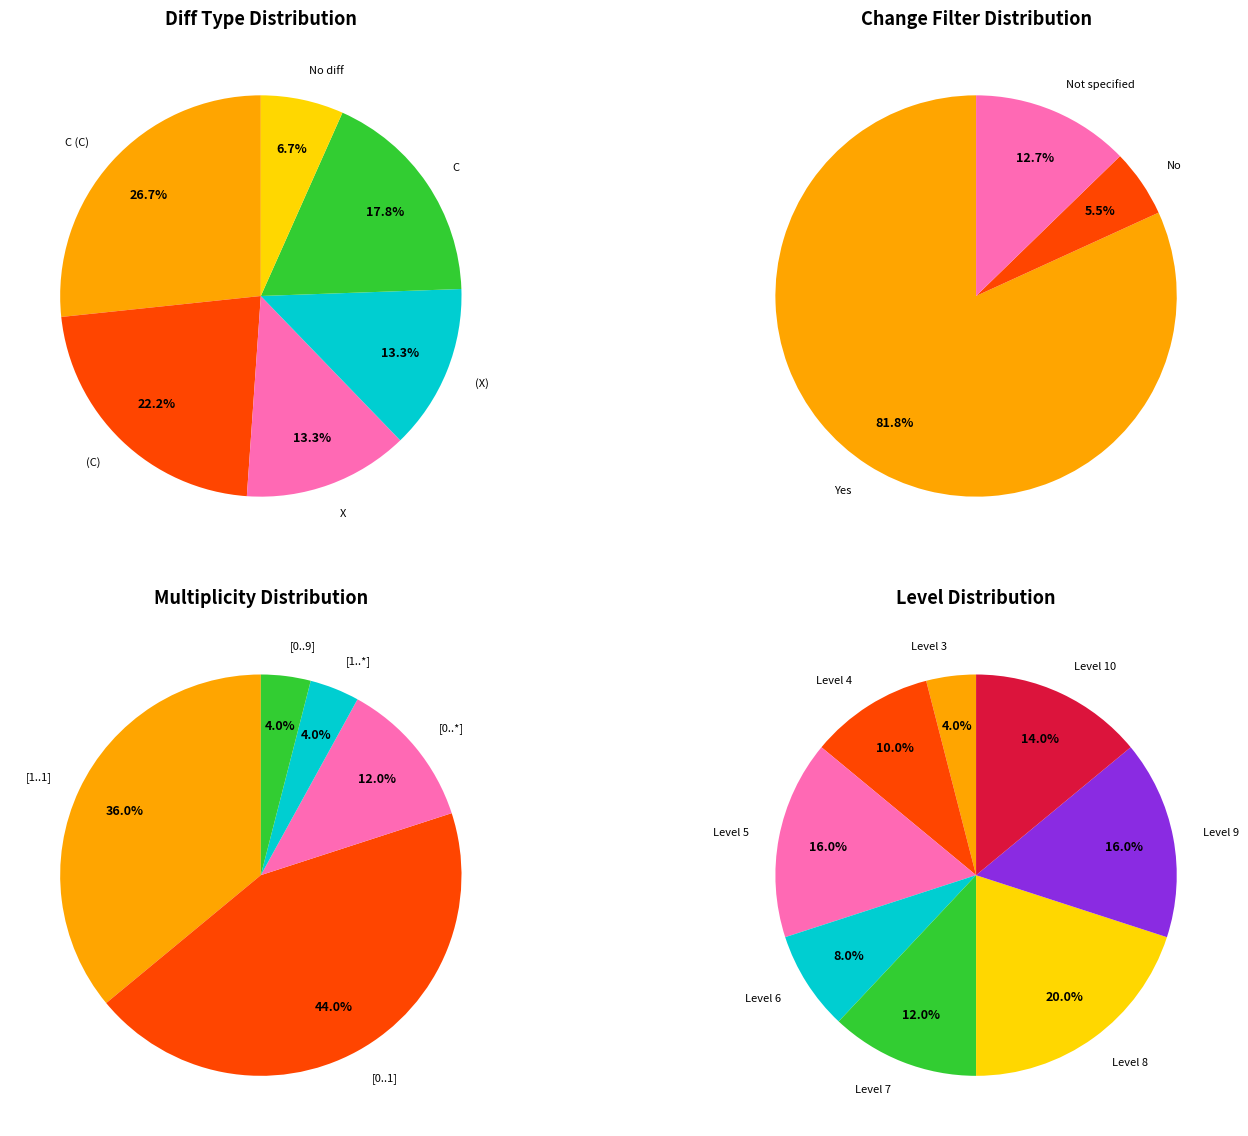

The (X) slice represents 1% of the pie. True or false?

False